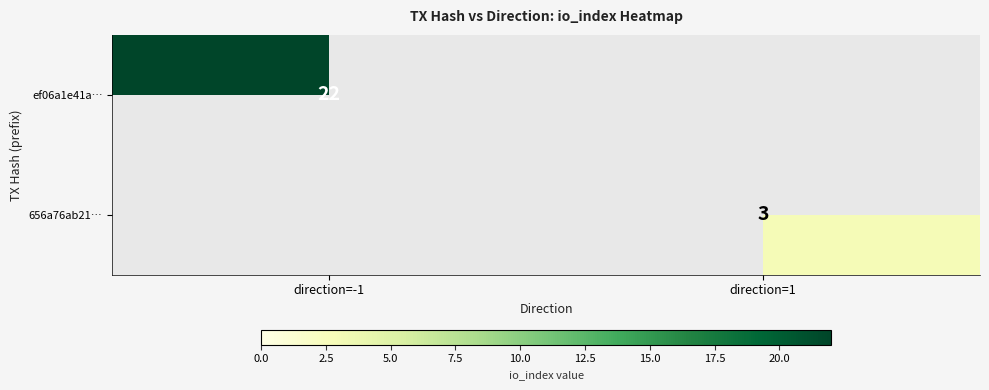

The 656a76ab21… series shows 3 at direction=1. True or false?

True